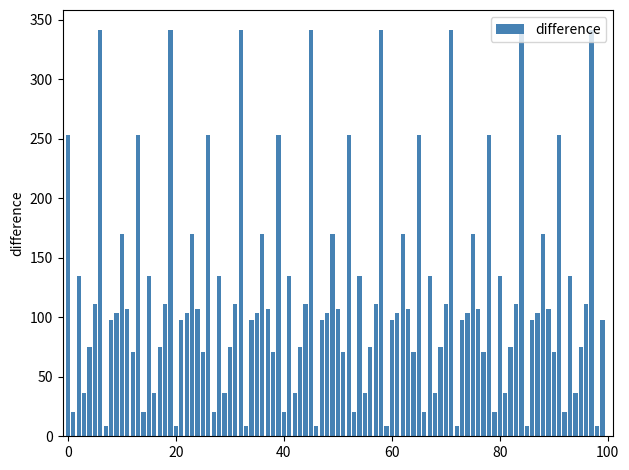

What is the minimum value shown in the chart?

9.0